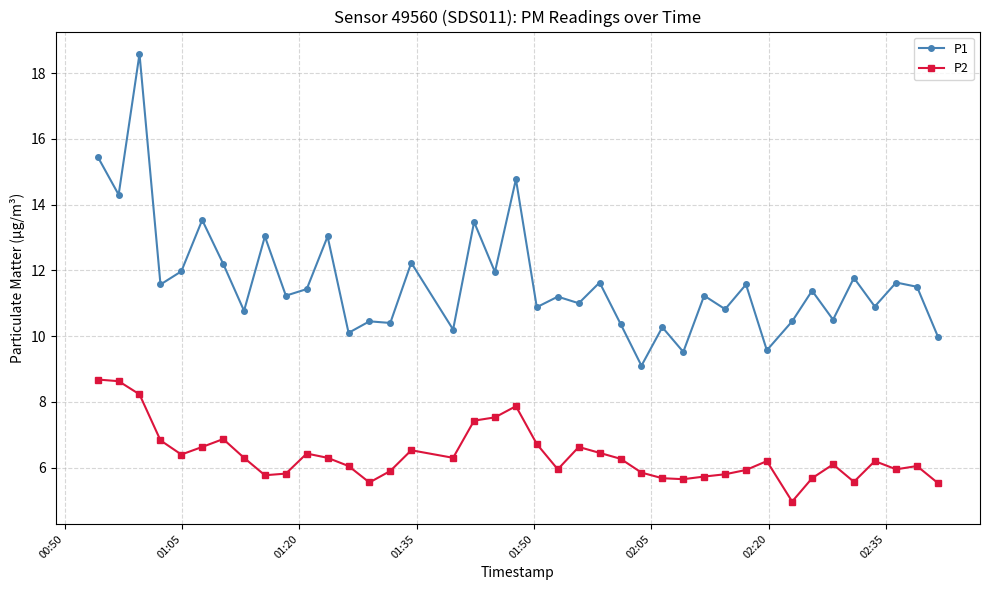

What is the difference between the maximum and minimum values in the P1 series?

9.5